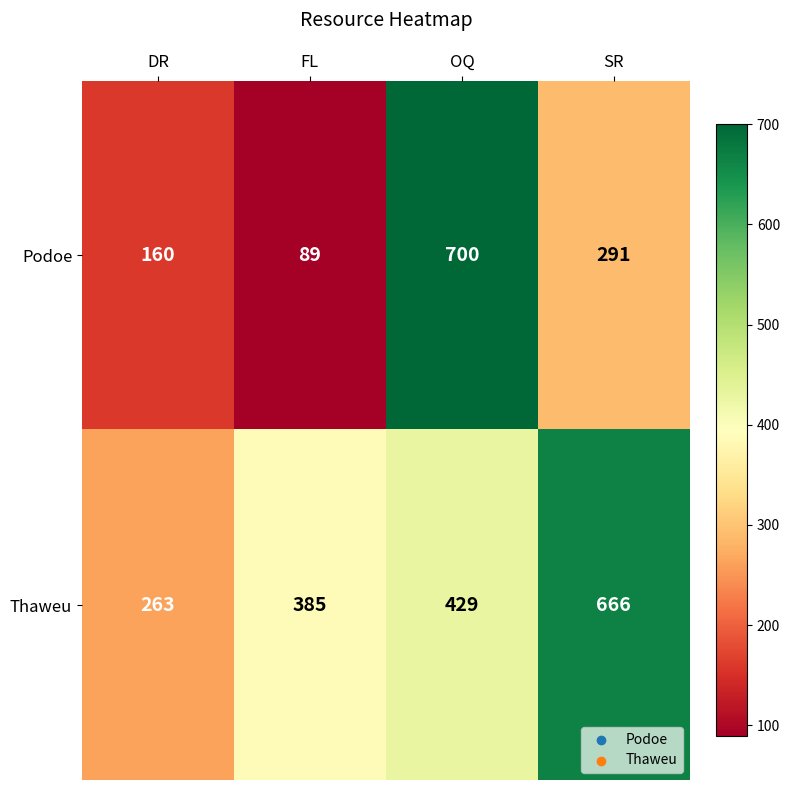

At how many categories does at least one series exceed 547?

2